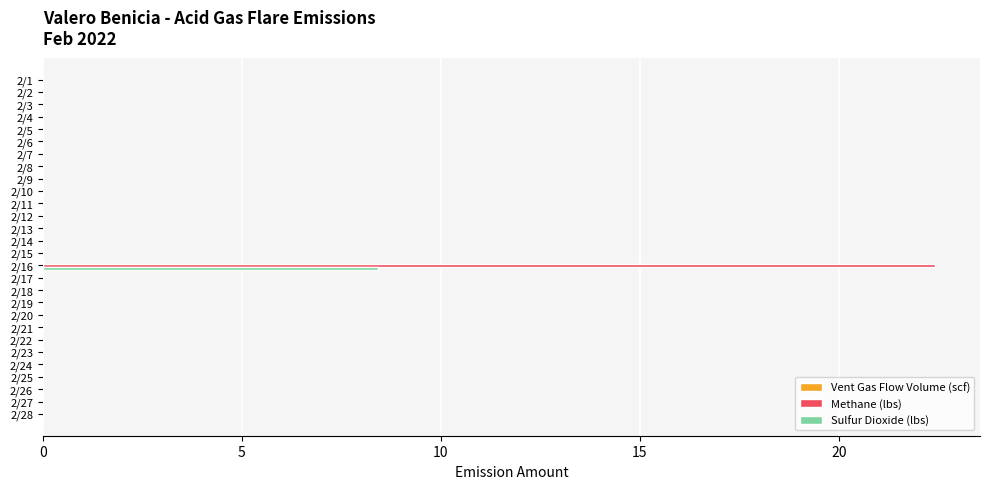

The Sulfur Dioxide (lbs) series shows -3.9 at 2/9. True or false?

False